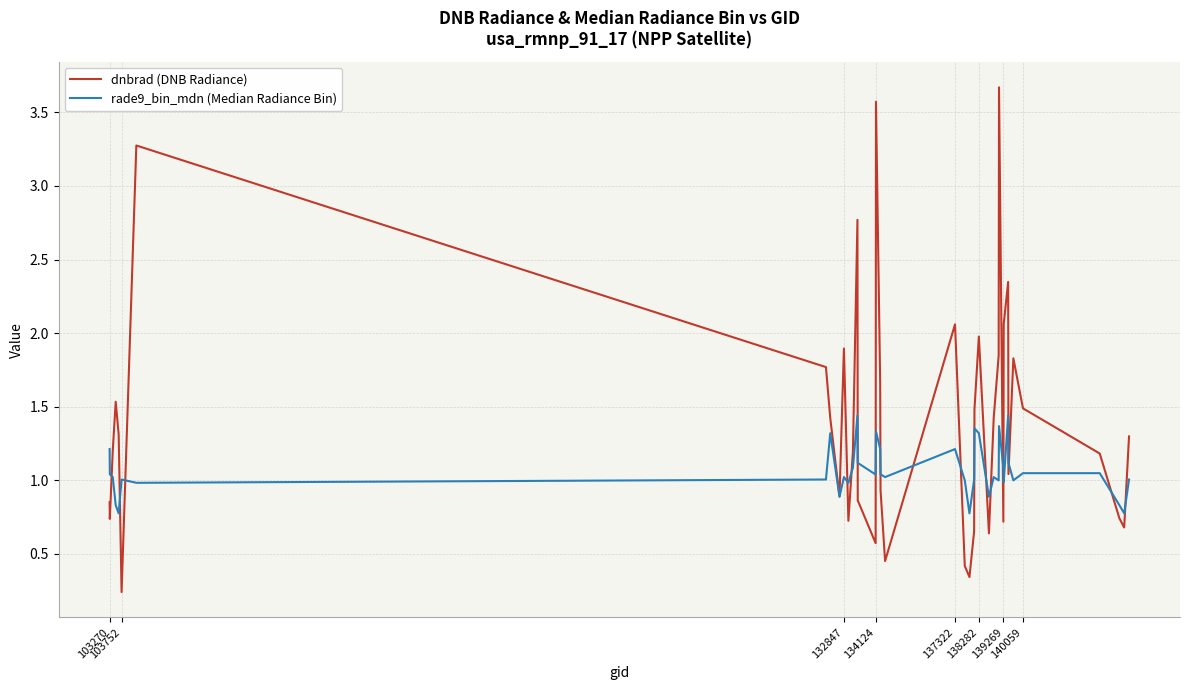

Rank the series by their maximum value, from lowest to highest.

rade9_bin_mdn (Median Radiance Bin), dnbrad (DNB Radiance)